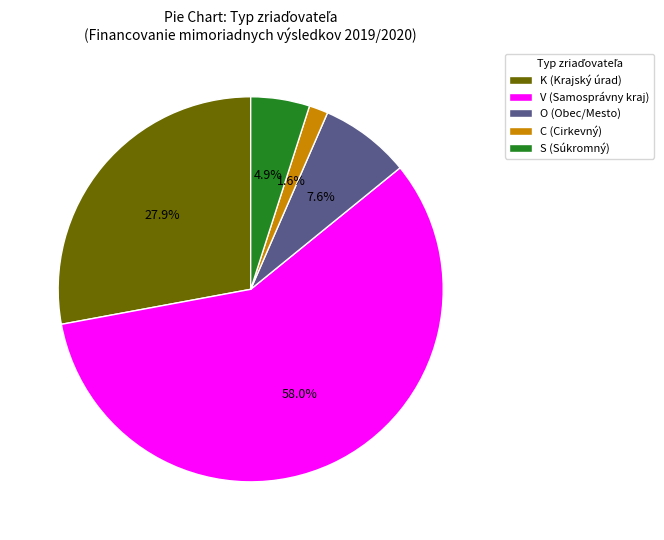

How many segments does this pie chart have?

5